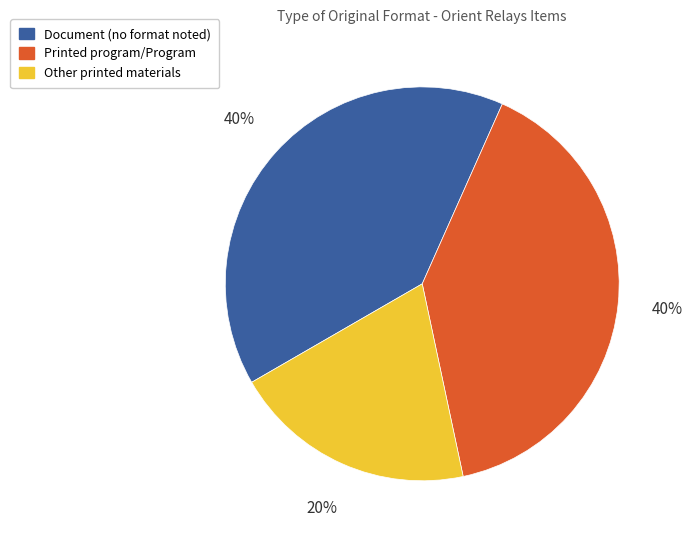

Is there any slice that represents more than half of the pie?

No